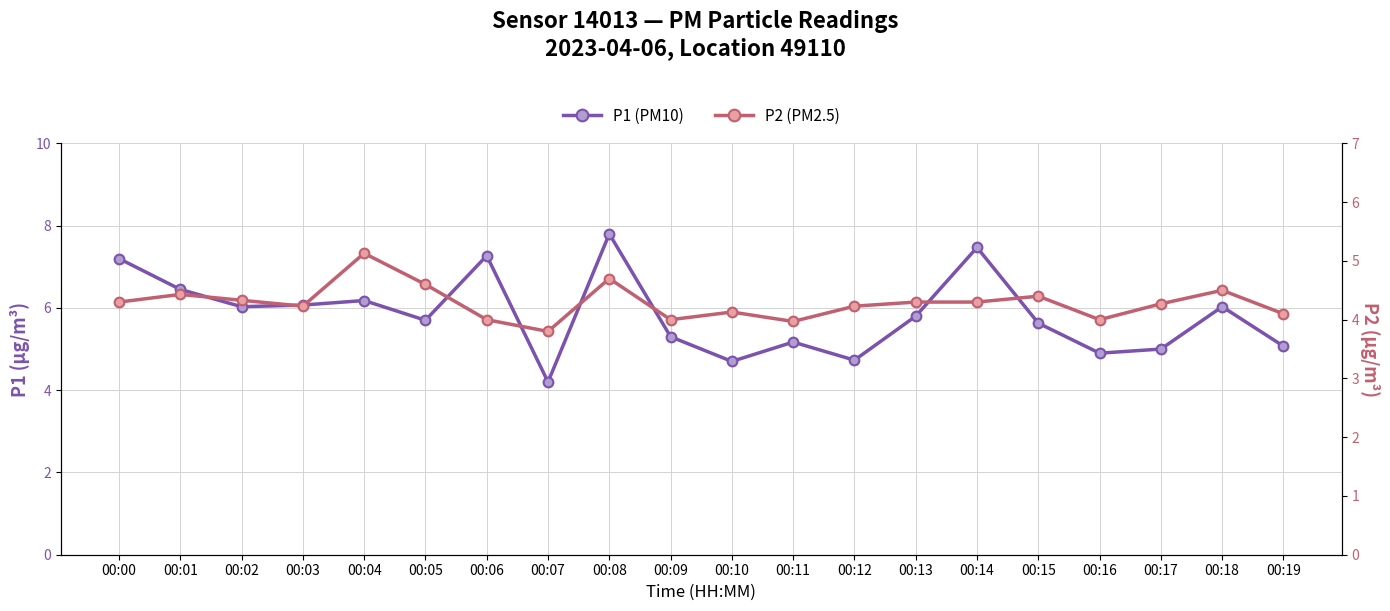

What is the maximum value for P2?

5.1